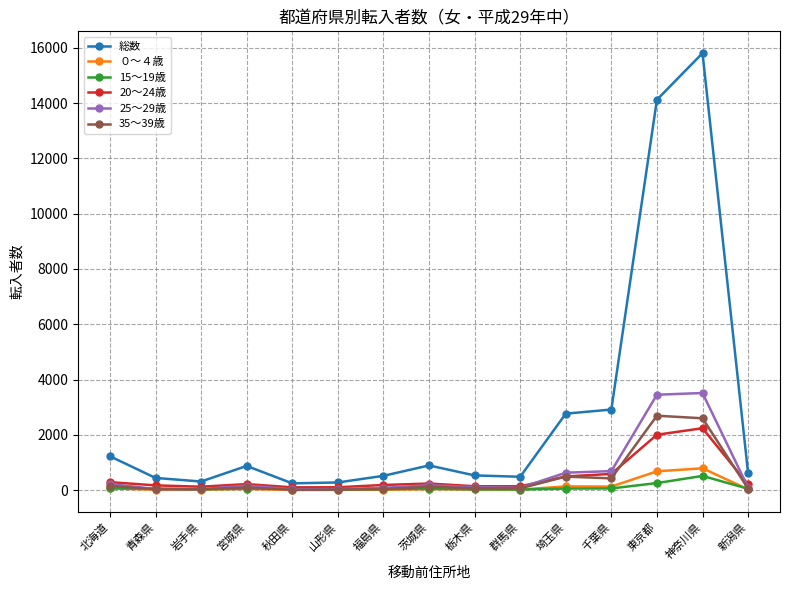

Count the number of data series in this chart.

6